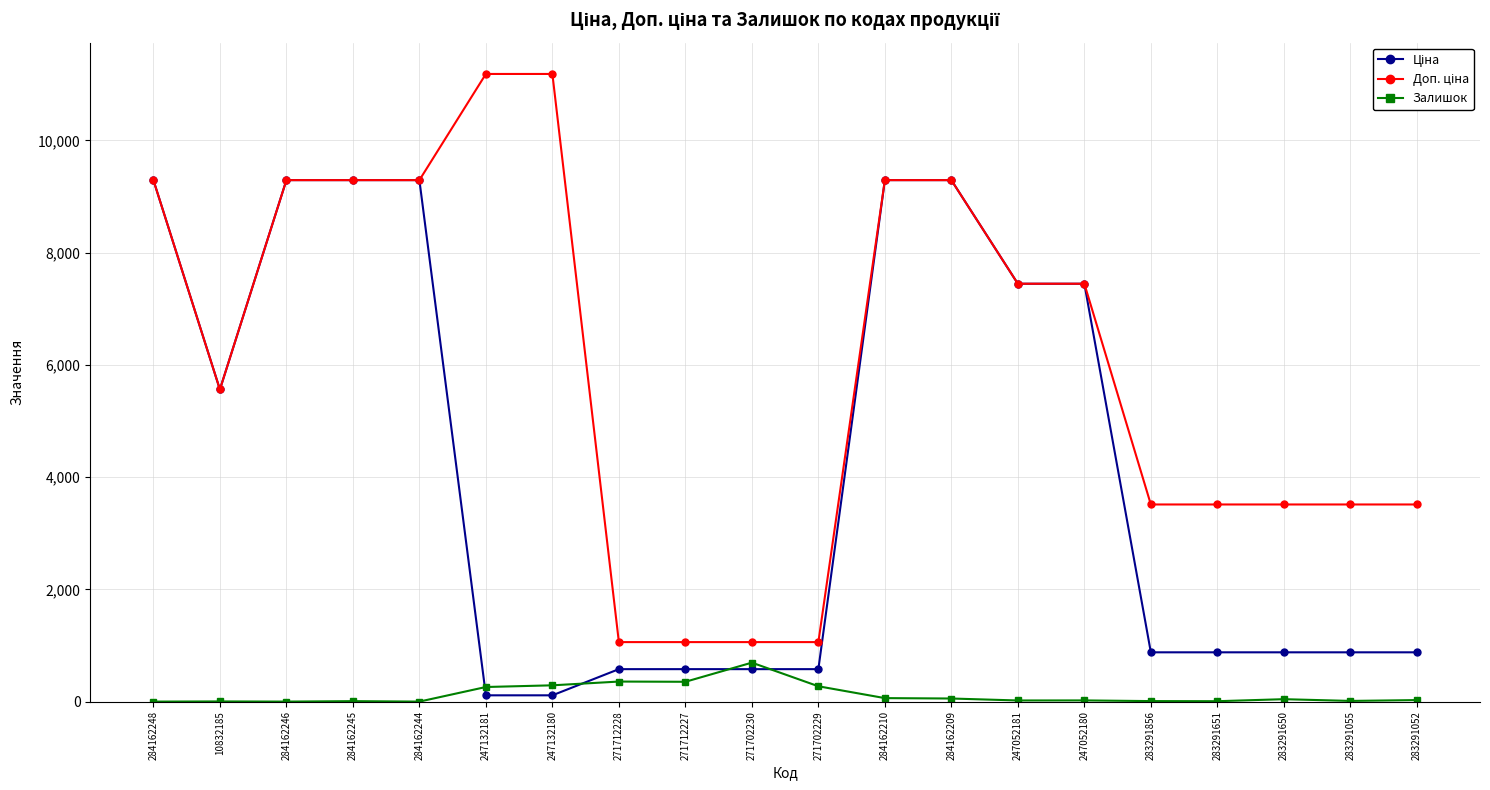

What is the maximum value for Залишок?

694.0